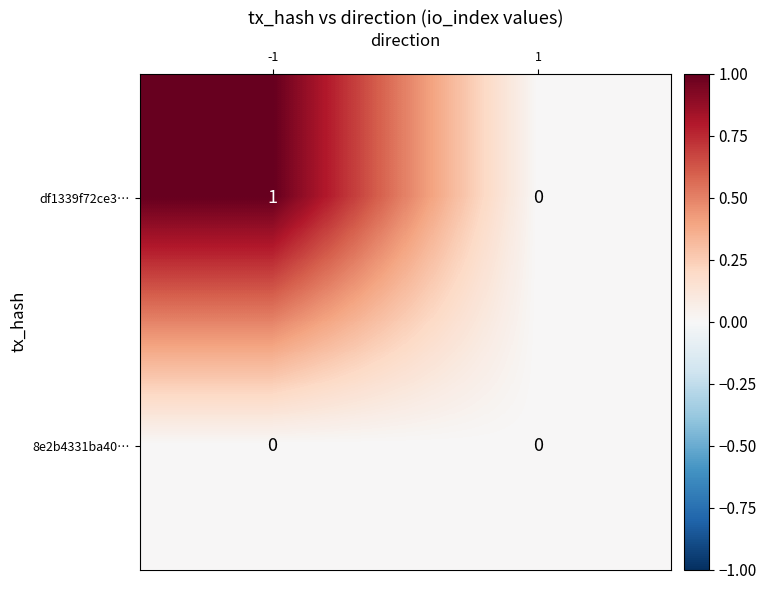

What is the difference between the highest and lowest values at -1?

1